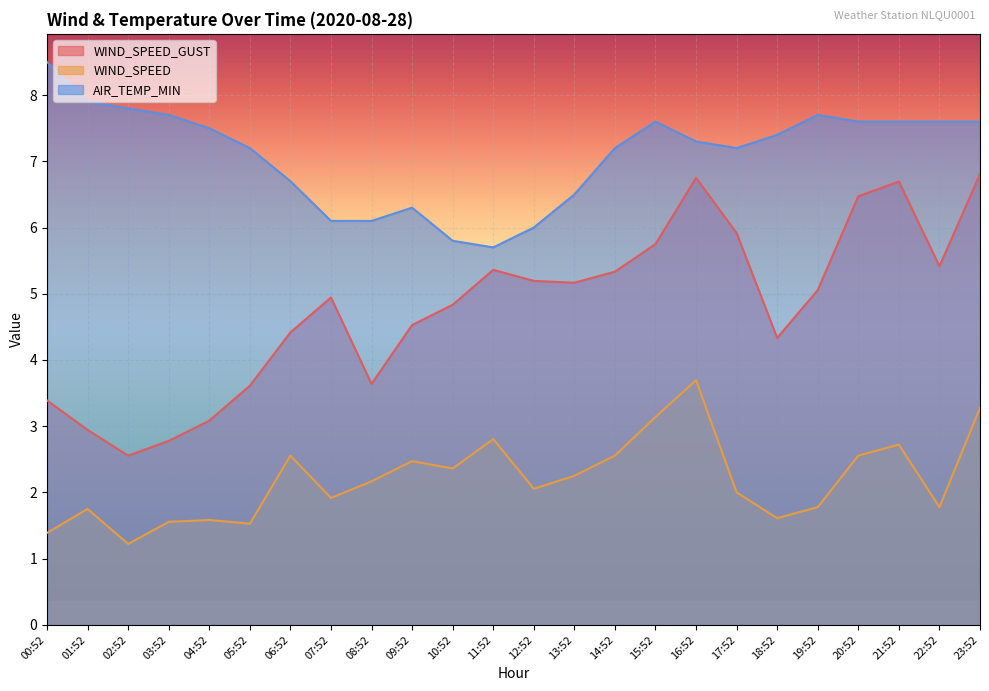

True or false: WIND_SPEED_GUST and AIR_TEMP_MIN intersect in this chart.

False